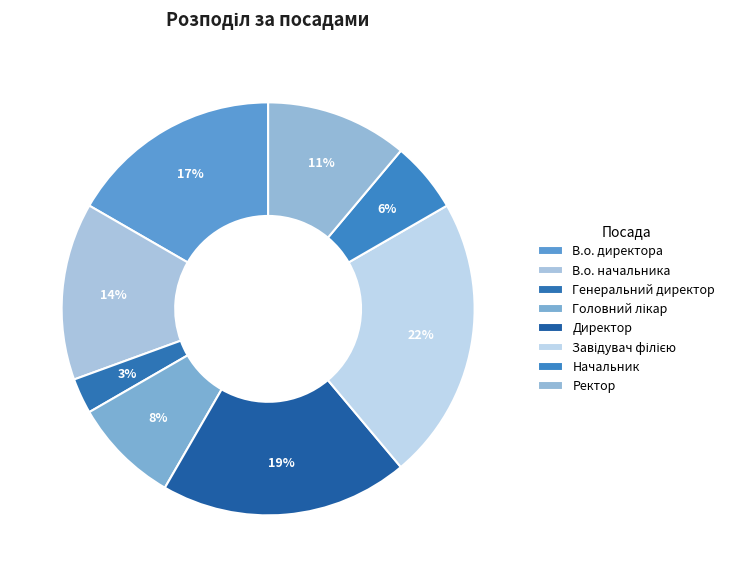

To the nearest percent, what is the difference between the В.о. директора and Головний лікар slice percentages?

8%